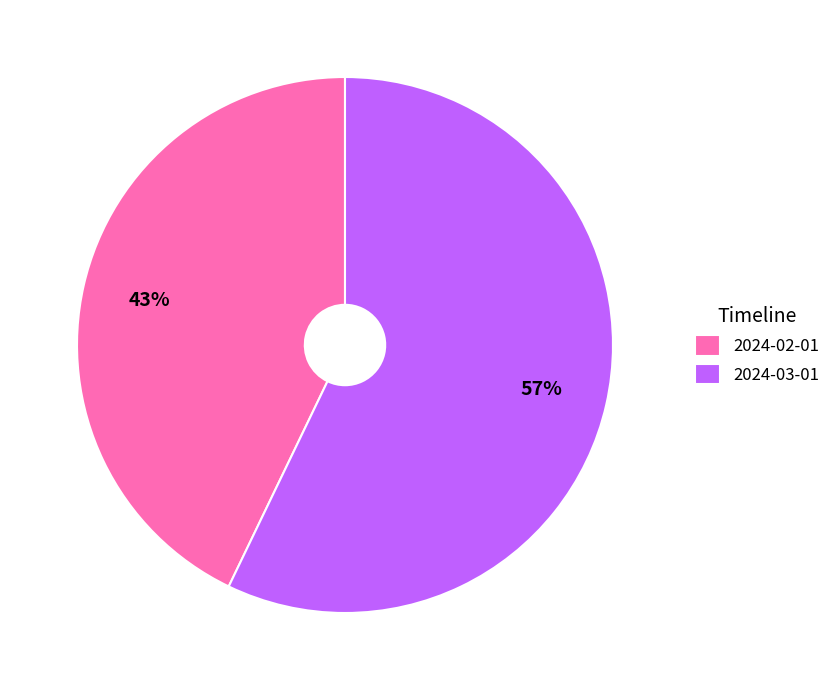

What is the ratio of the value at 2024-03-01 to the value at 2024-02-01?

1.3